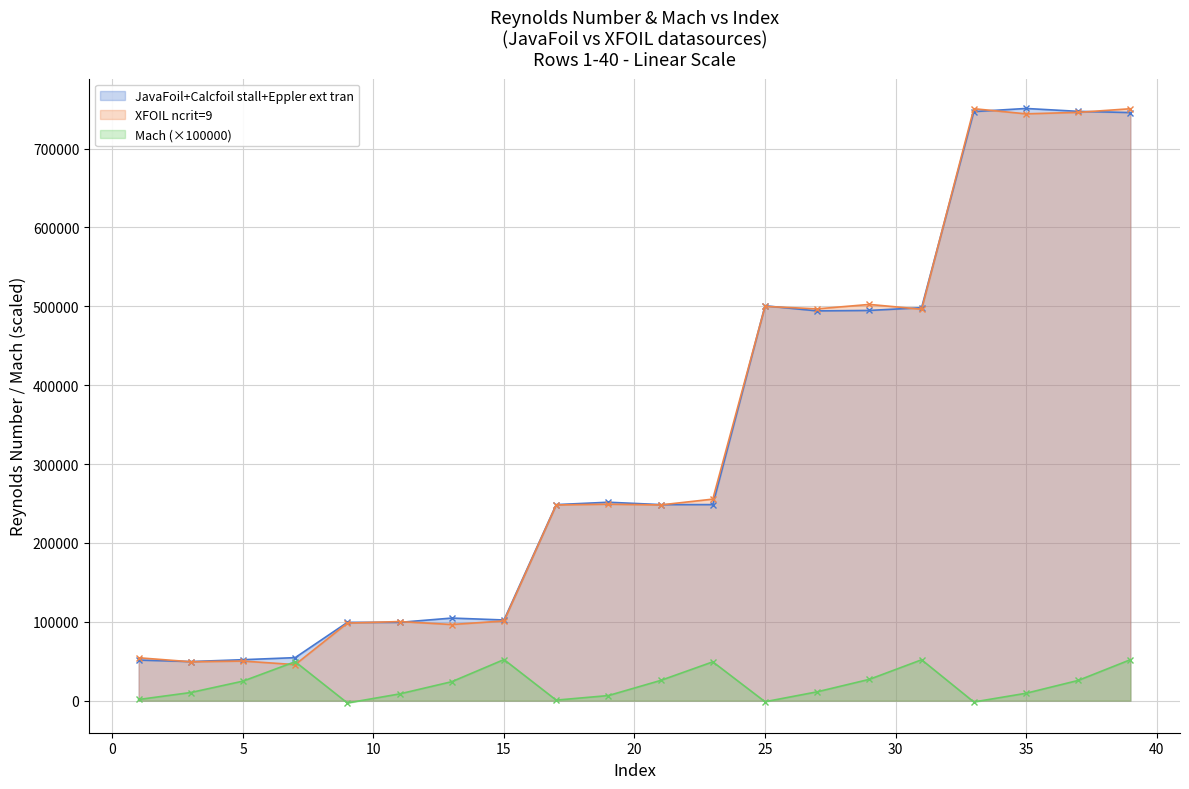

Which category has the highest value in the XFOIL ncrit=9 series?

33